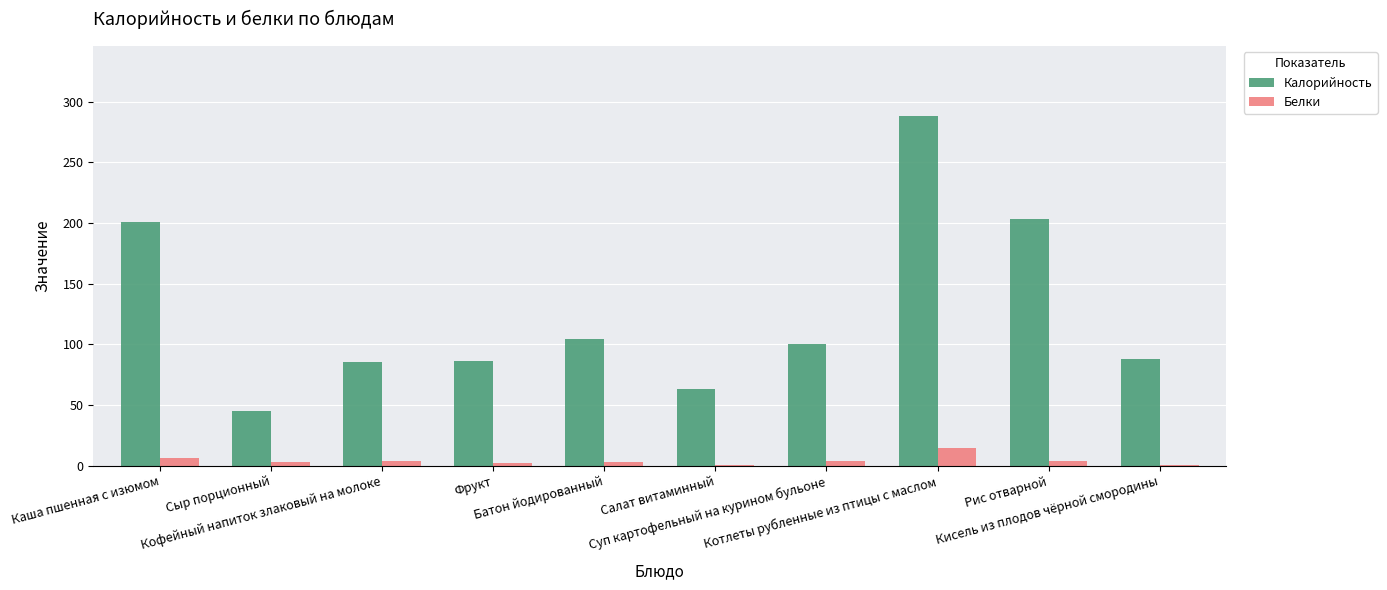

What is the sum of all Белки values?

40.0